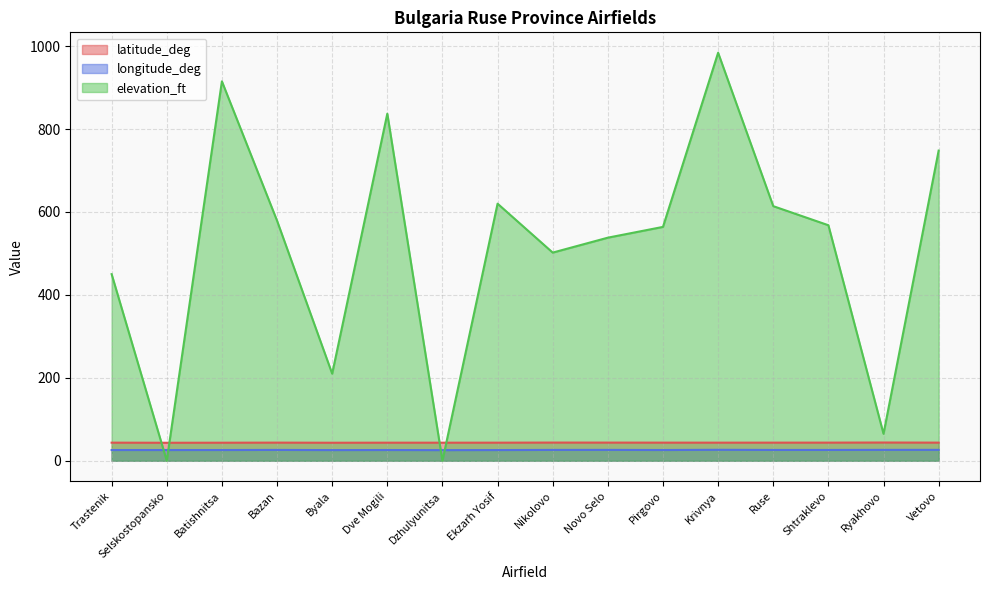

True or false: longitude_deg has a value of 44.7 at Byala.

False